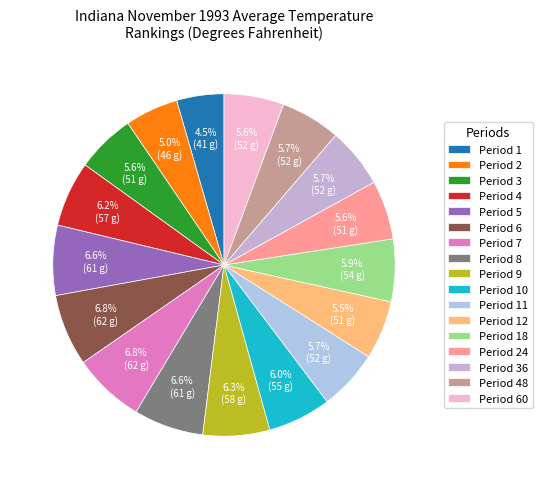

How many segments does this pie chart have?

17